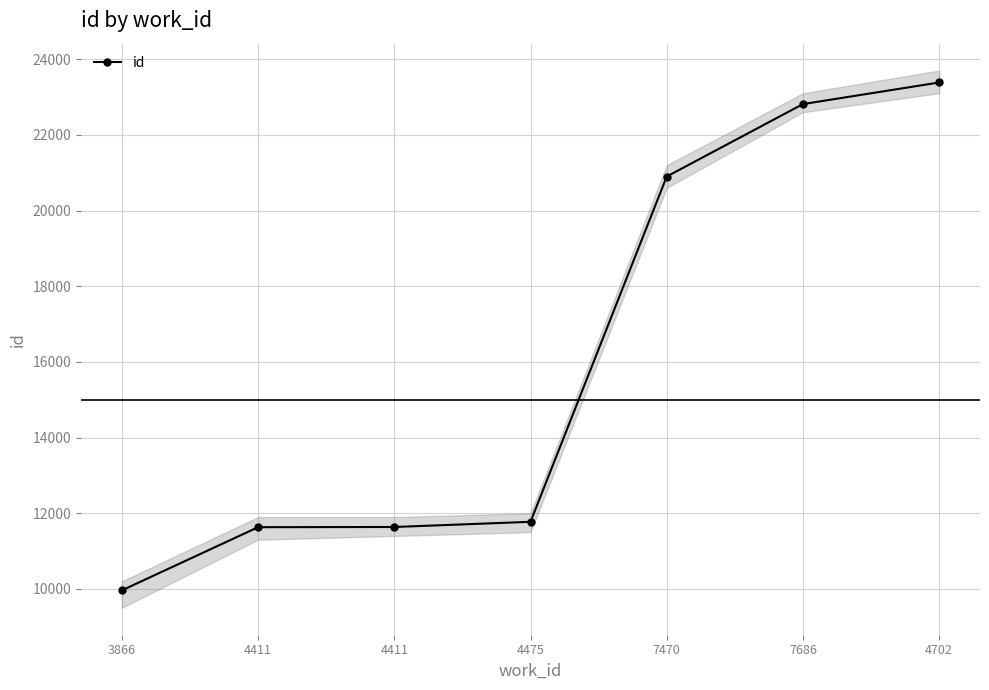

What is the difference between the values at 4411 and 4475?

137